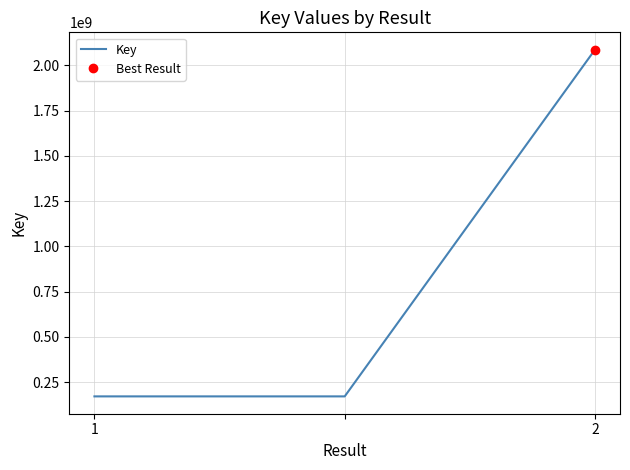

Which has a higher value, 1 or 2?

2